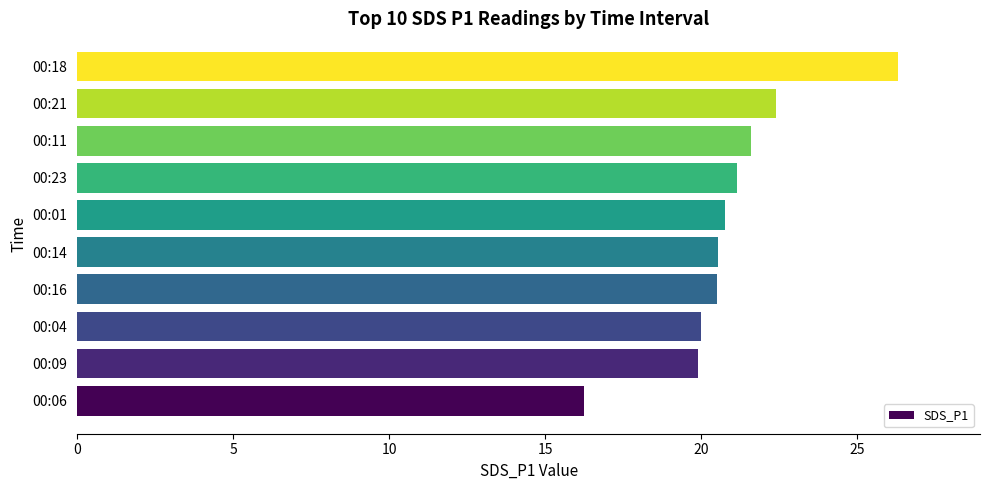

What is the average value?

20.9